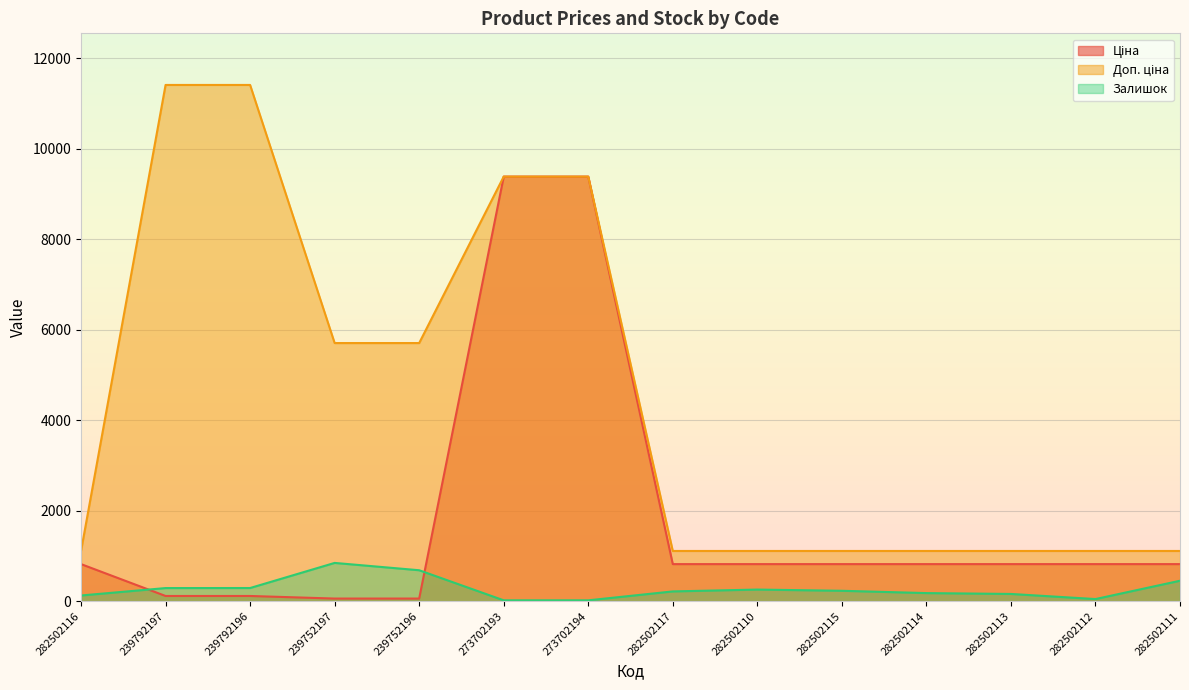

At how many categories does at least one series exceed 6835?

4